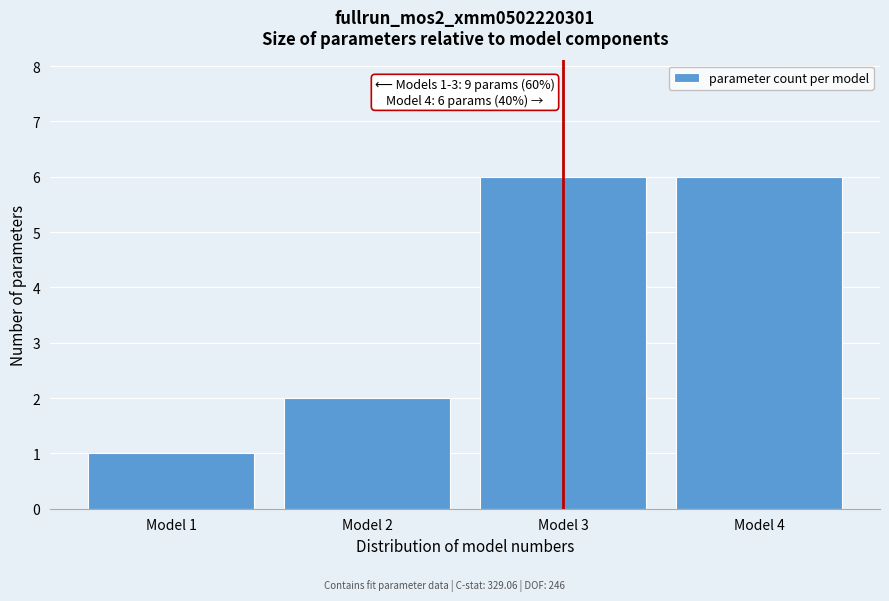

Reading left to right, list all the values displayed in this chart.

Model 1=1	Model 2=2	Model 3=6	Model 4=6